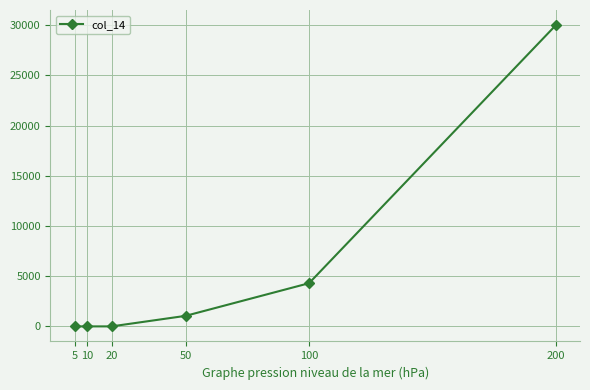

What is the change in value from 200 to 50?

-28950